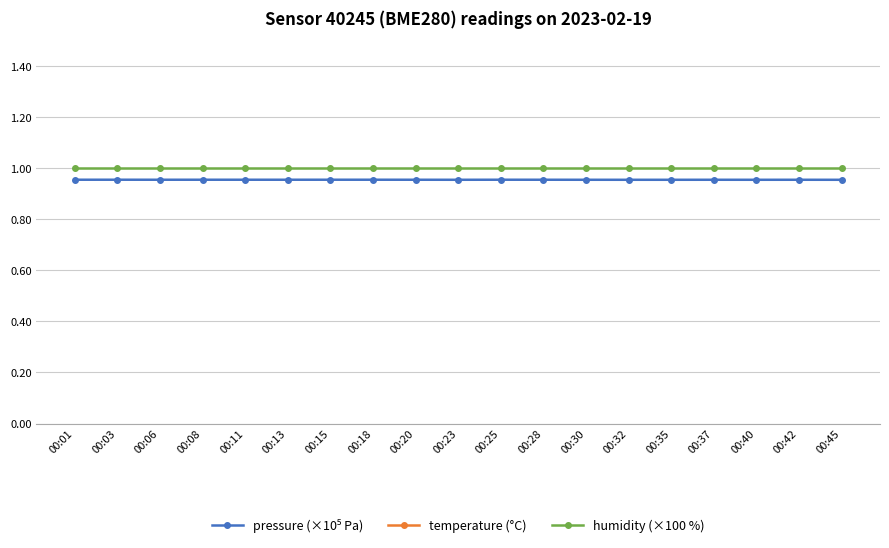

What is the average value of the pressure (×10⁵ Pa) series?

1.0